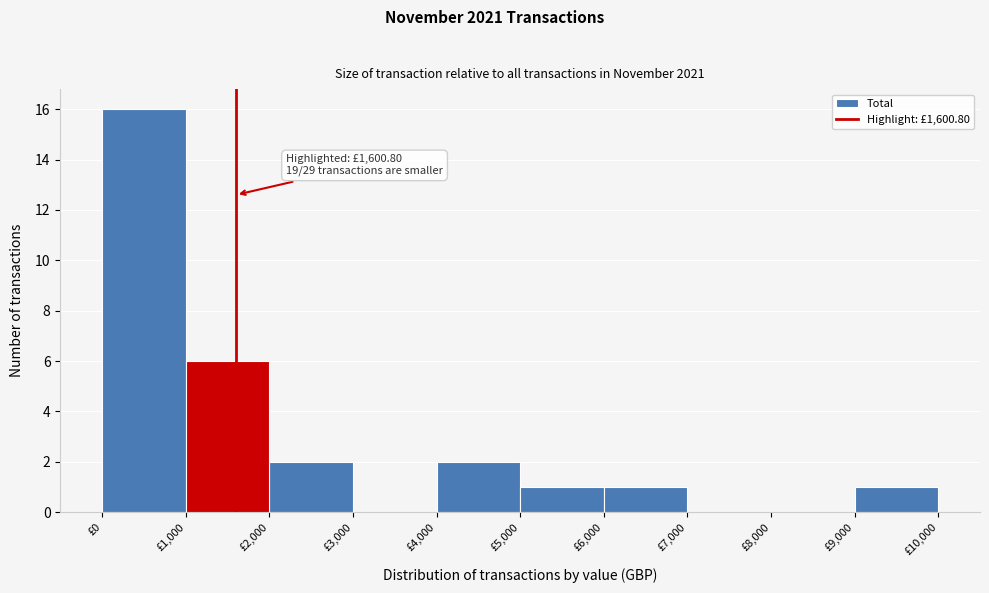

Over which range of the x-axis is the bar tallest?

0 to 1000